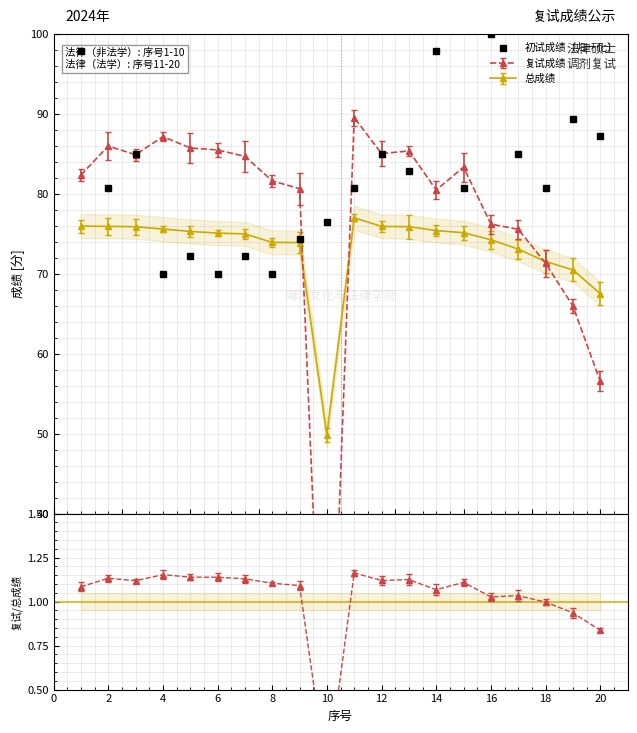

At which category does the data reach its first local peak?

4